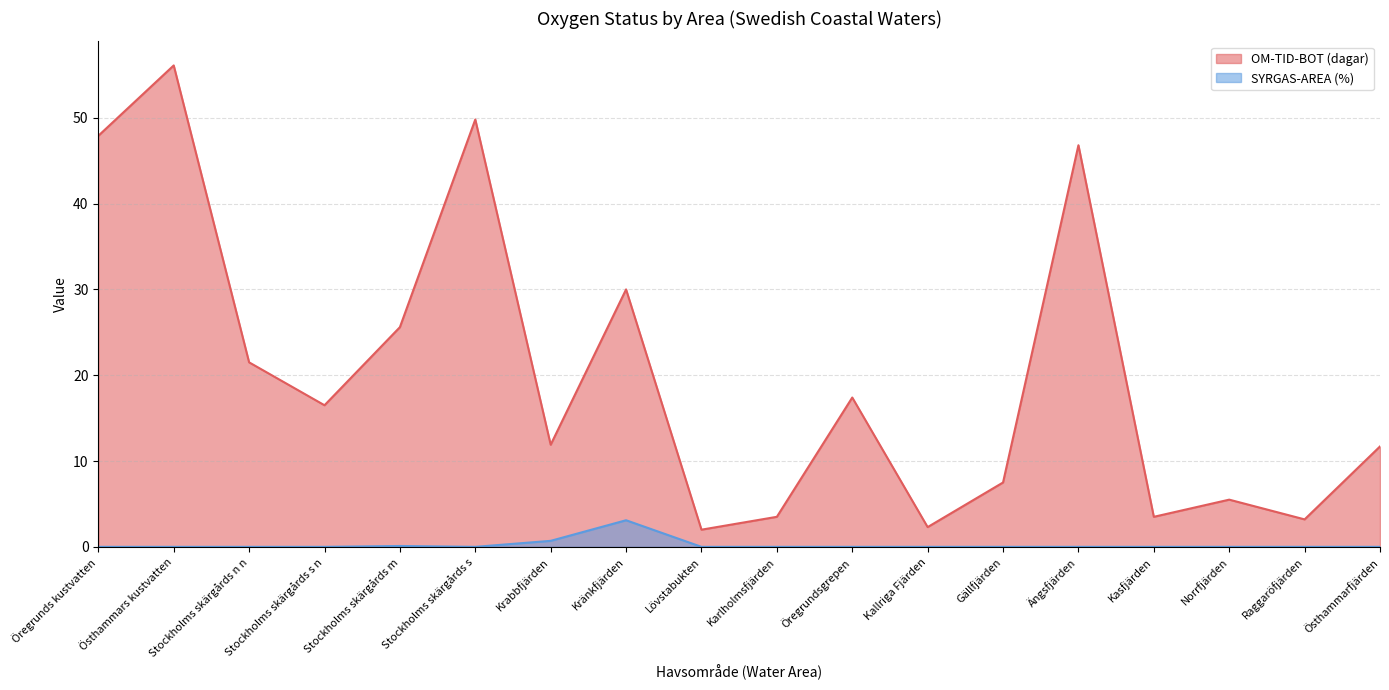

Is the value of OM-TID-BOT (dagar) at Ängsfjärden greater than the value of SYRGAS-AREA (%) at Krabbfjärden?

Yes